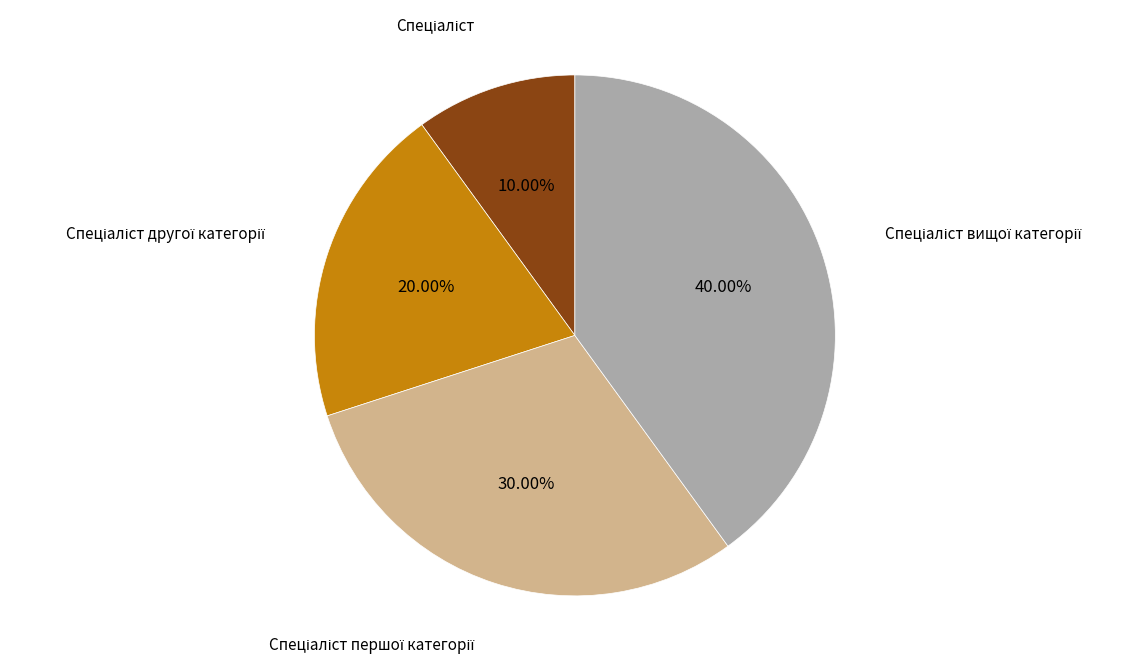

Count the number of slices in the pie.

4